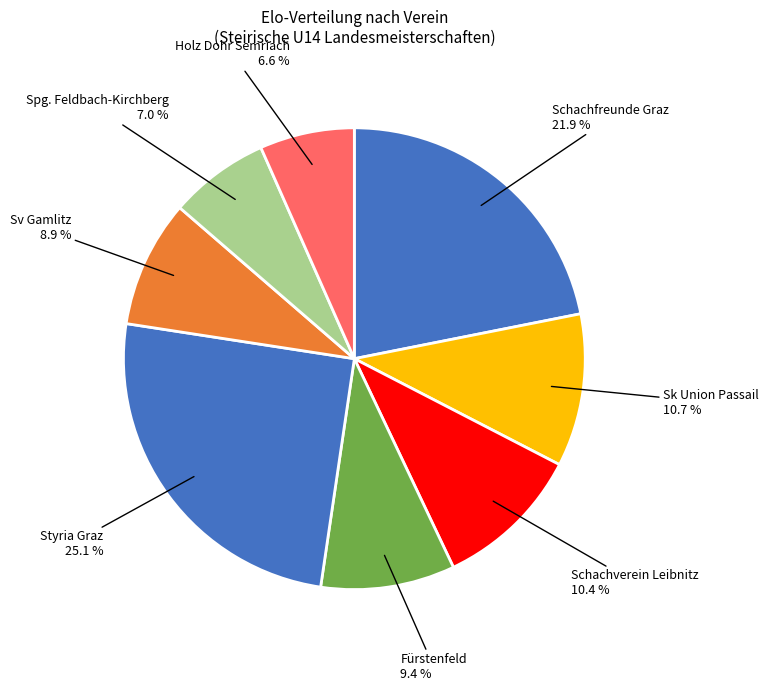

How many segments does this pie chart have?

8